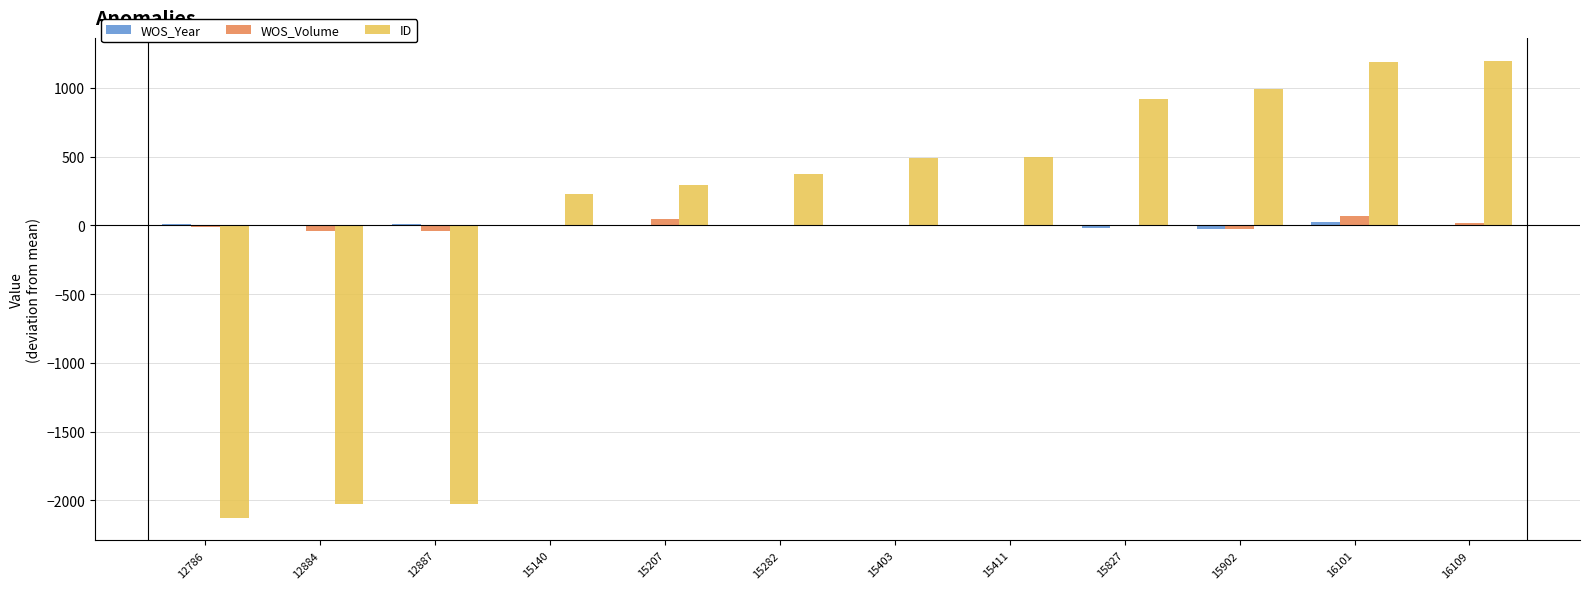

How many data points in ID are above 491?

6